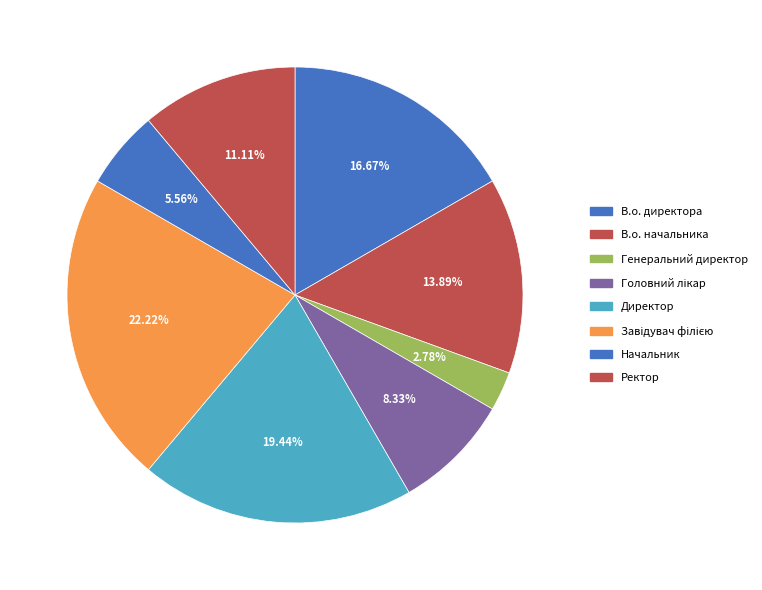

How many slices are in this pie chart?

8